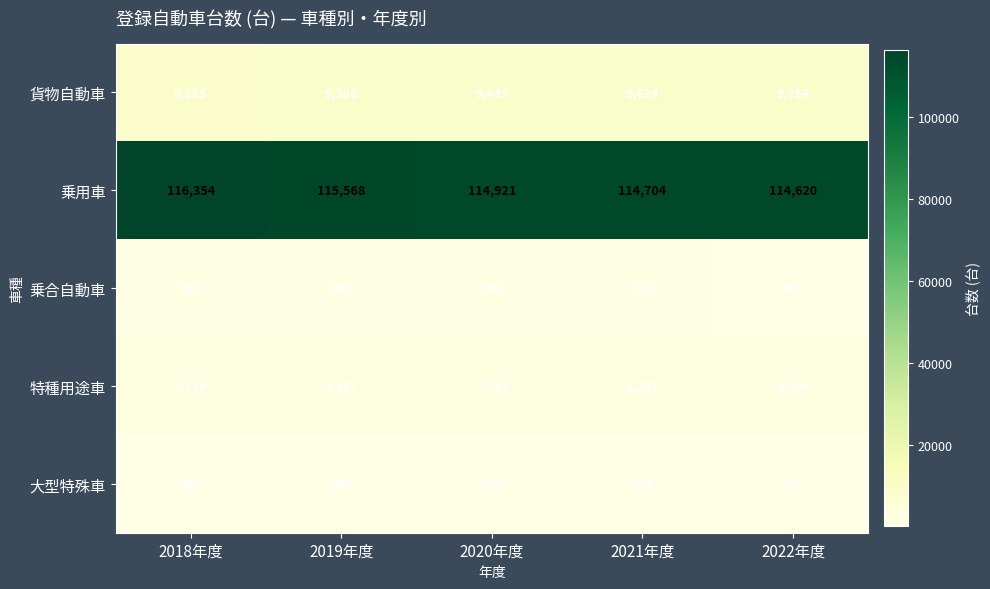

Reading left to right, what are all the values shown in this chart?

貨物自動車: 9185	9386	9445	9624	9754
乗用車: 116354	115568	114921	114704	114620
乗合自動車: 782	802	783	782	667
特種用途車: 2134	2167	2192	2222	2264
大型特殊車: 249	249	253	253	251